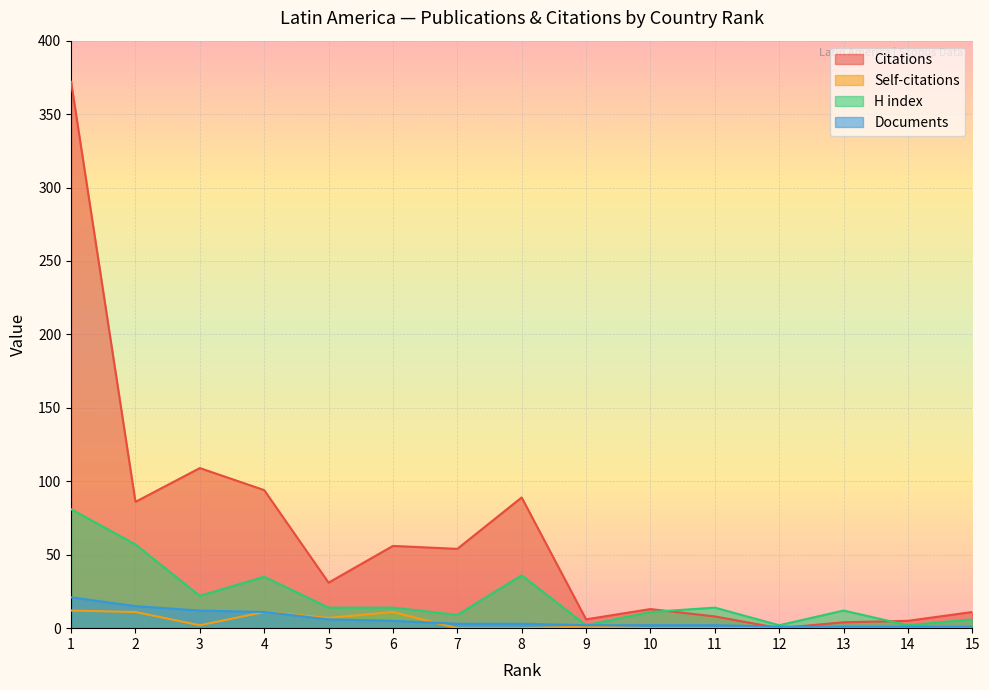

How many interior local valleys does the H index series have?

5